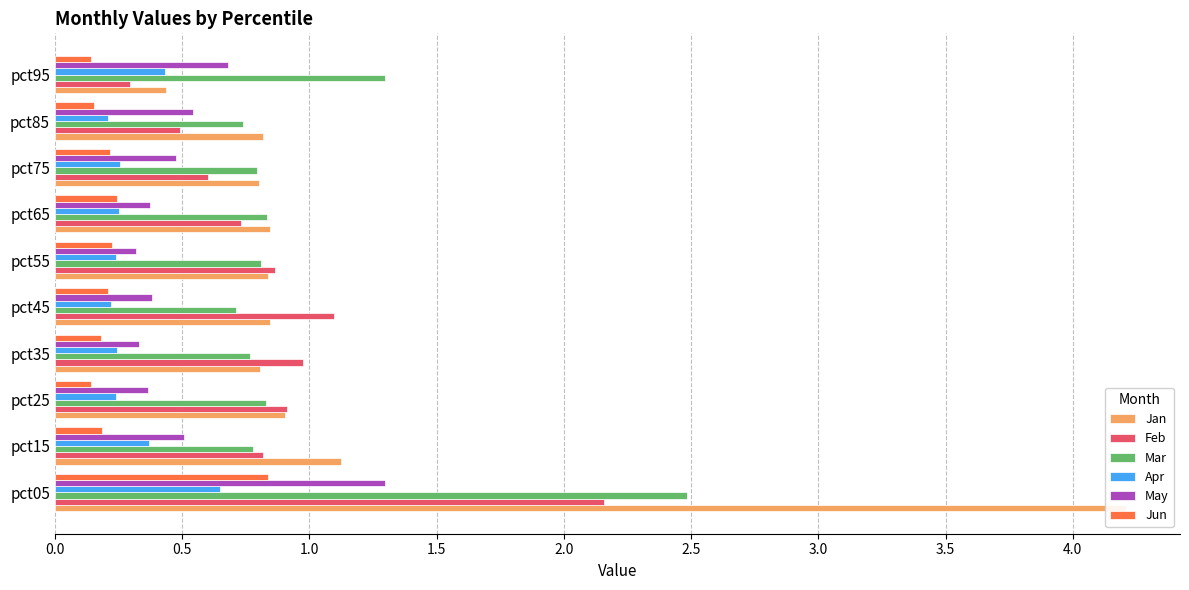

Is it true that Apr equals 0.2 at 2.0?

True